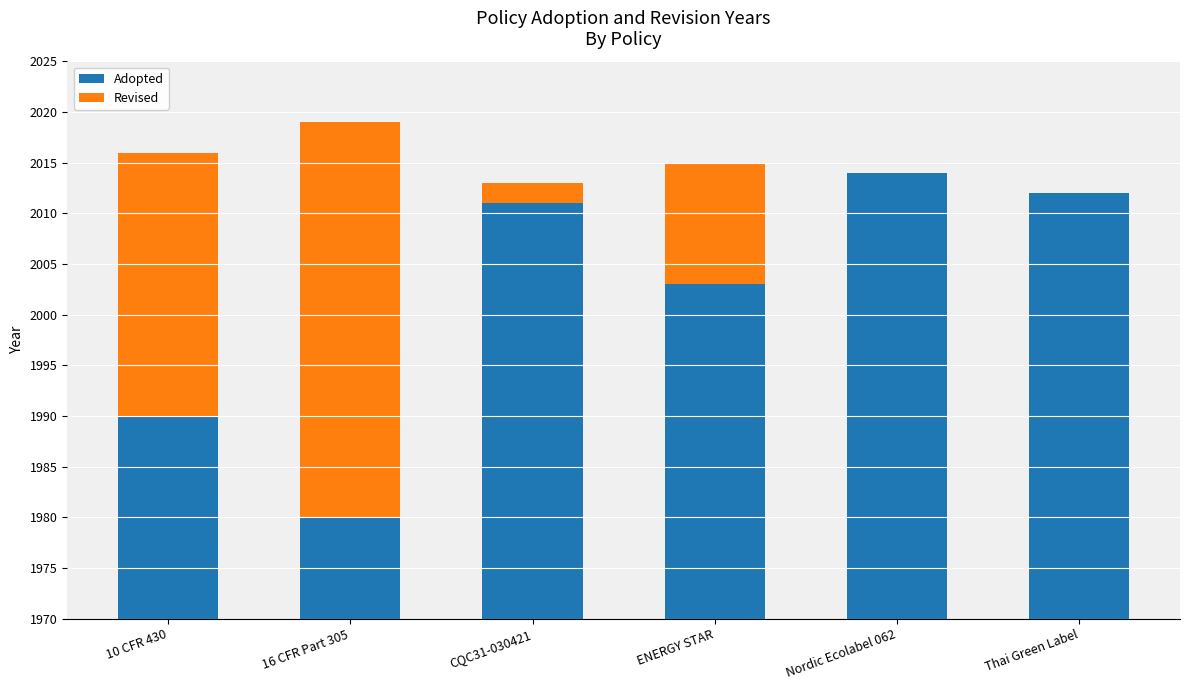

The Revised series shows 39 at 16 CFR Part 305. True or false?

True